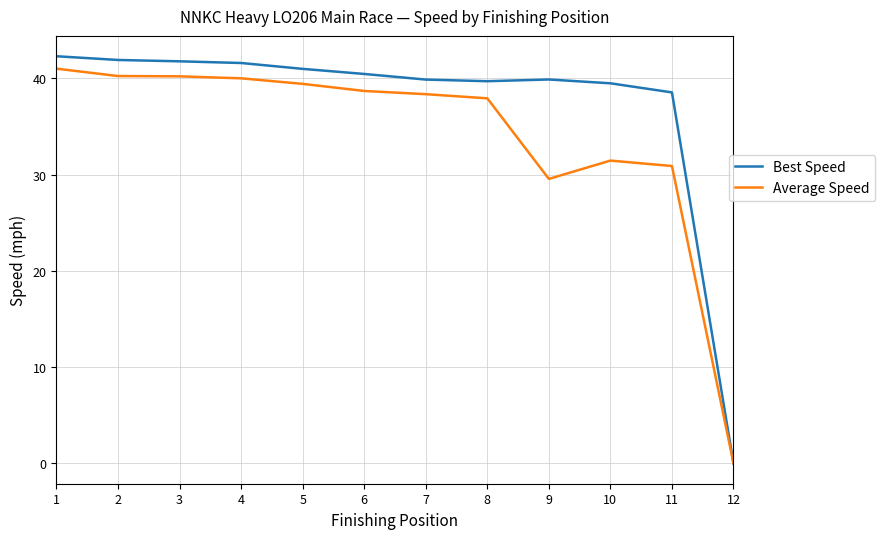

What is the total value across all series at 11?

69.4